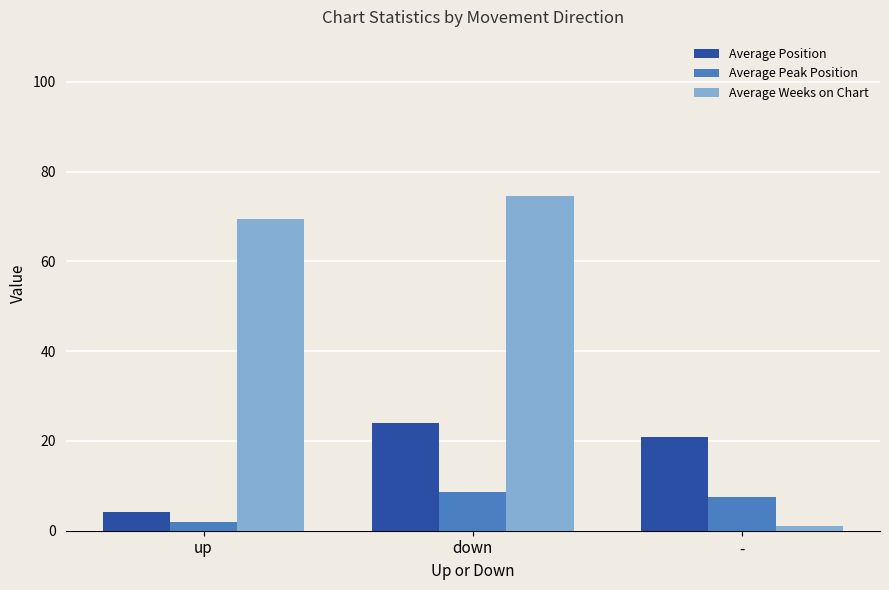

True or false: Average Position has a value of 4.2 at up.

True